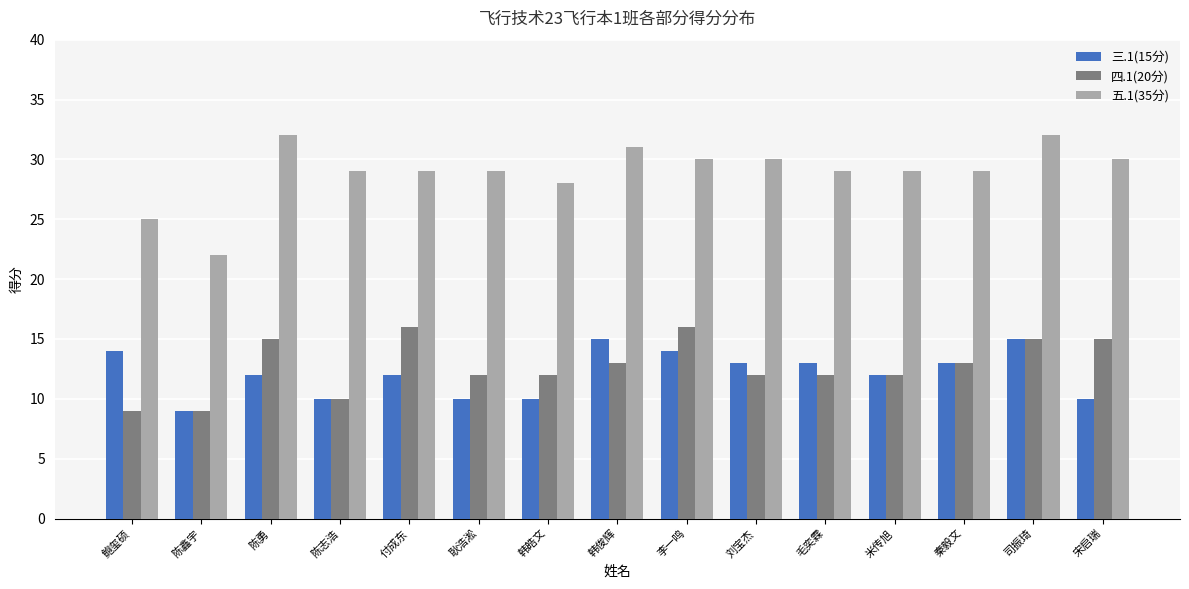

How many bars are there in total?

45